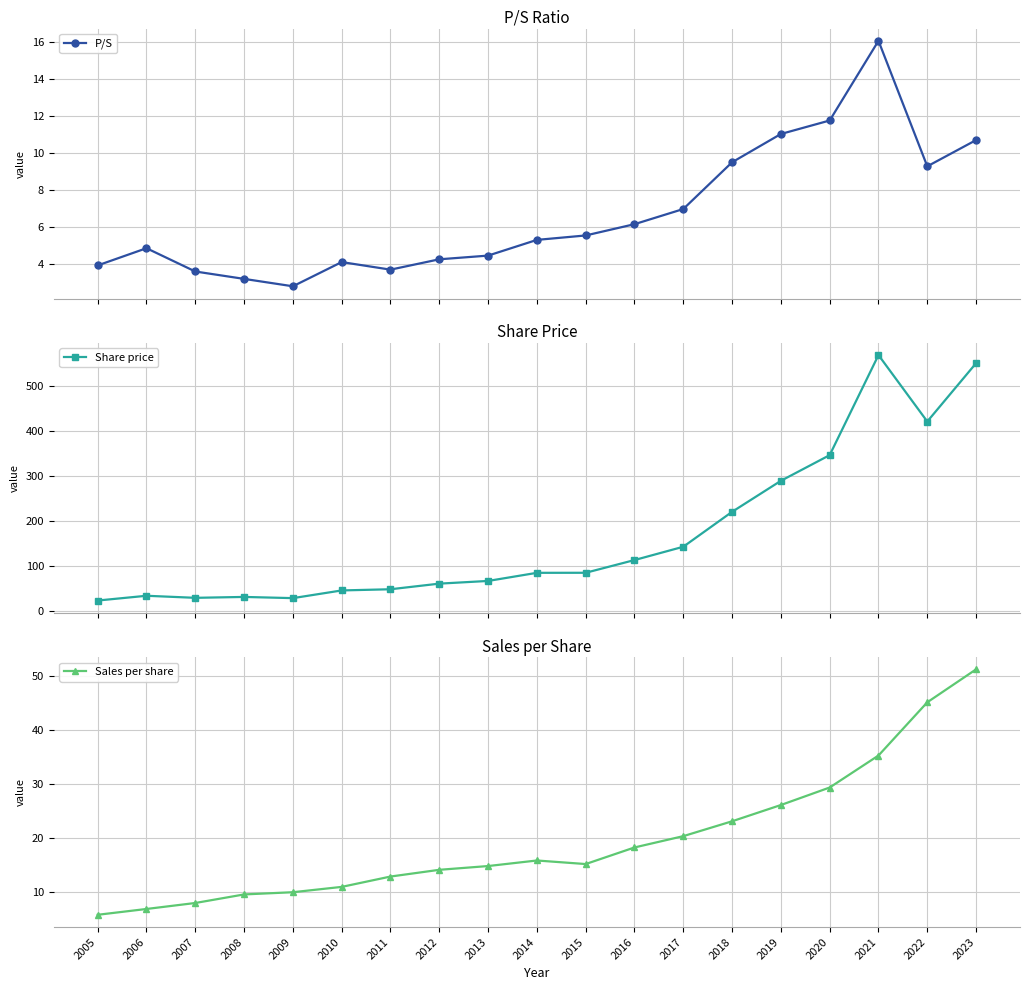

Which label corresponds to the largest value in the chart?

2021